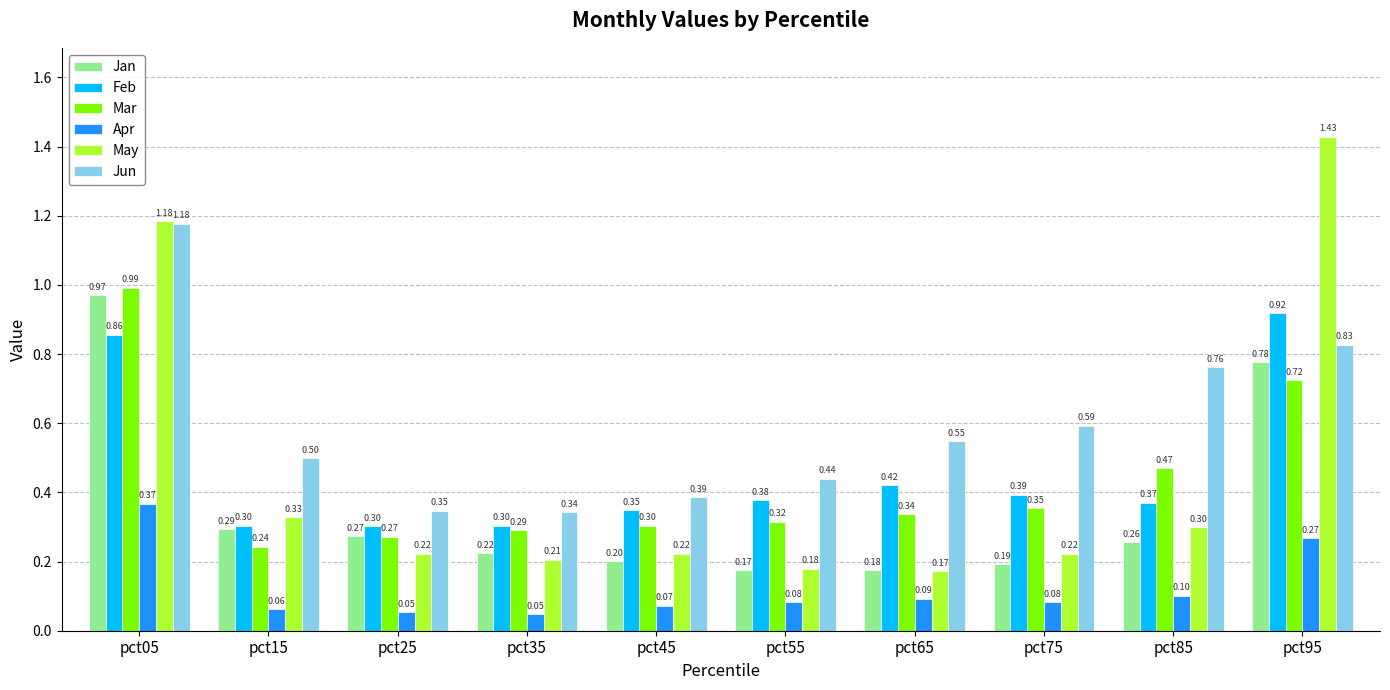

What is the sum of all Jan values?

3.5